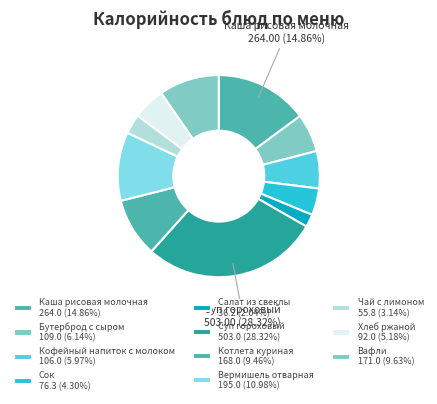

How many segments does this pie chart have?

11